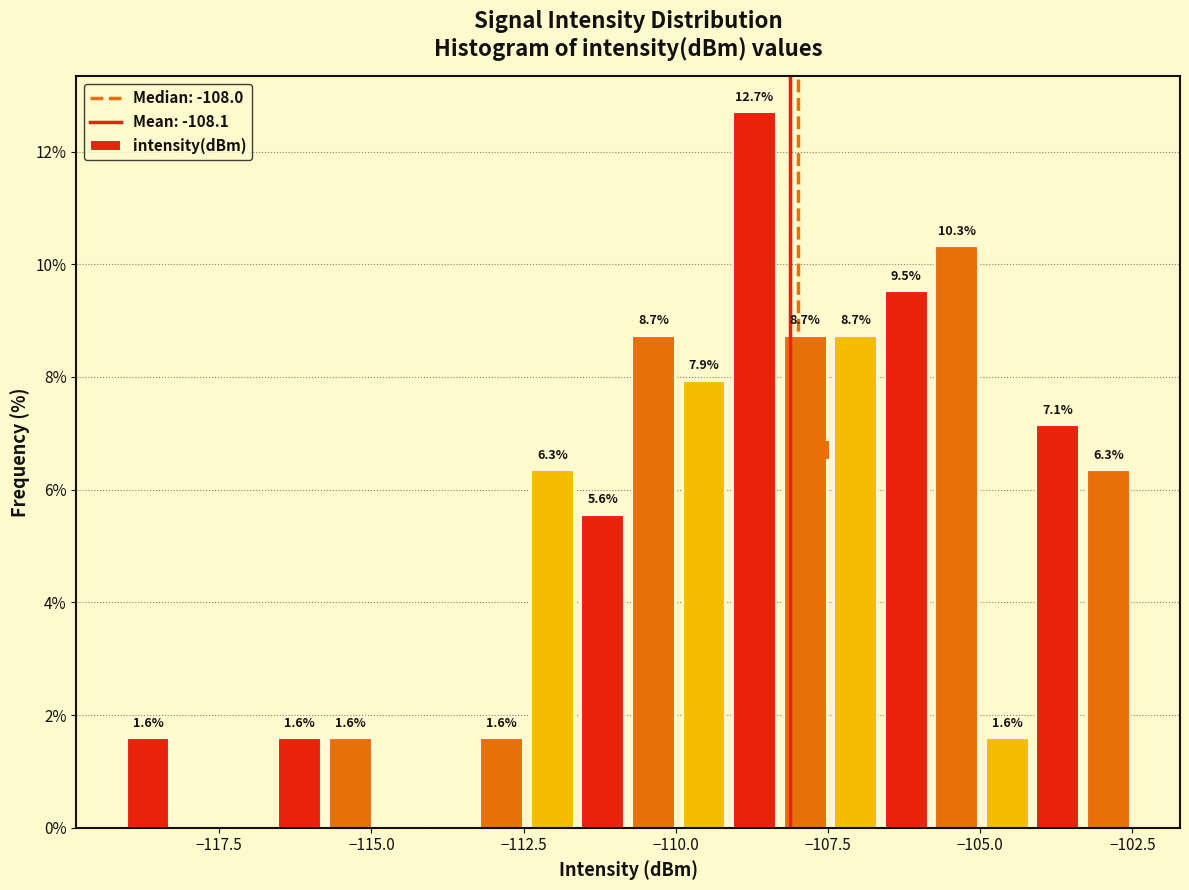

Around what value on the x-axis is the tallest bar? Give the approximate position of its centre, as read against the axis.

-108.5